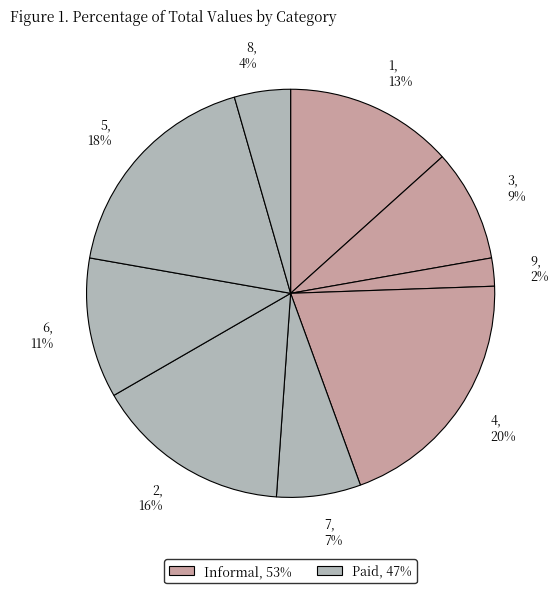

Which category has the smallest portion of the pie?

9